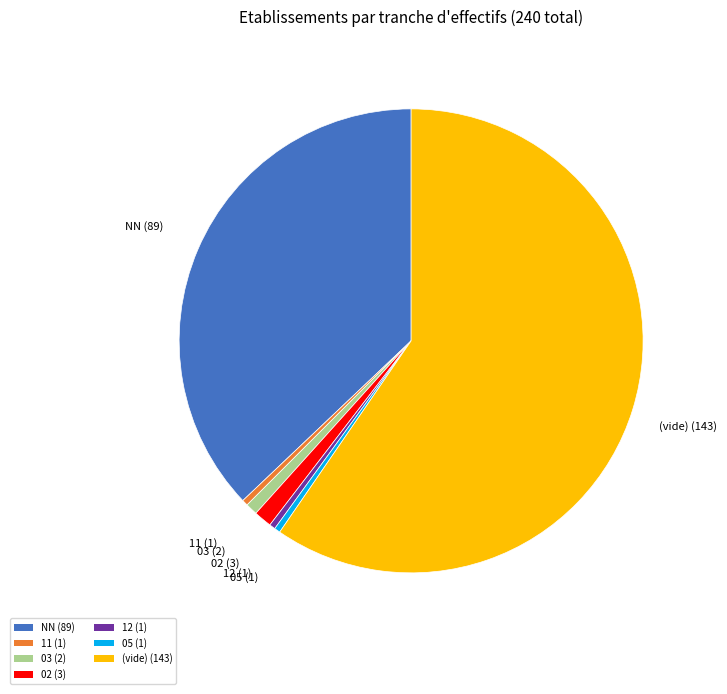

Is there a majority slice in this chart?

Yes